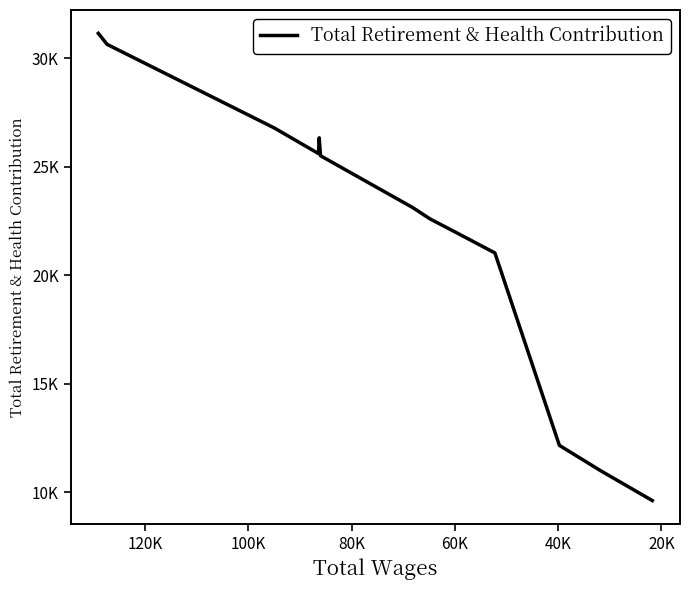

What is the maximum value shown in the chart?

31139